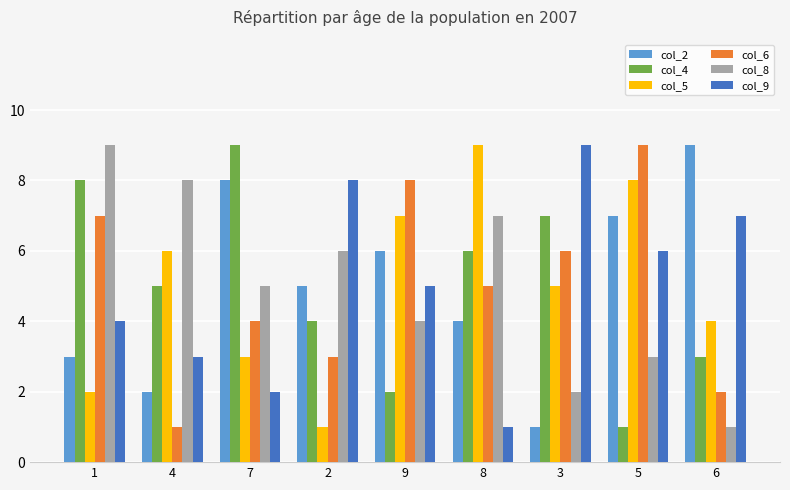

How many distinct data groups are displayed?

6